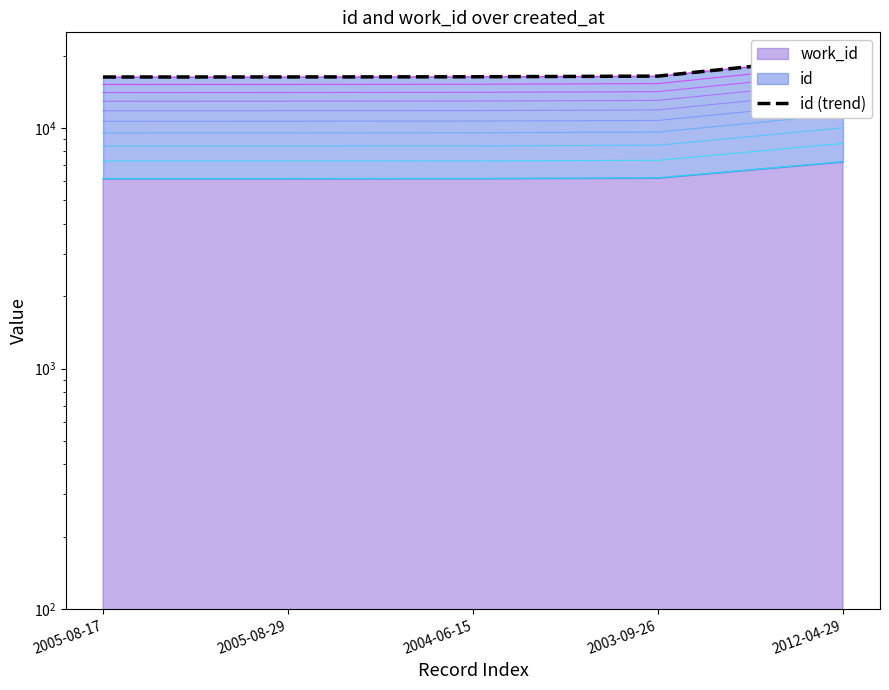

True or false: the data shows 16337 at 2004-06-15.

True